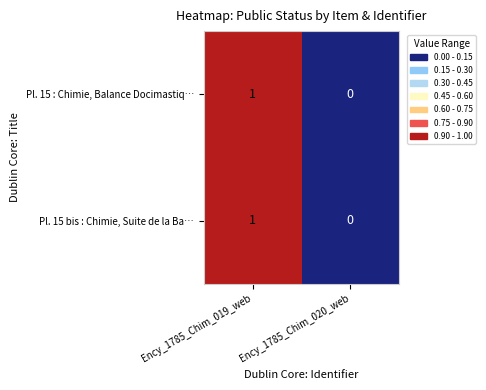

At which label is Pl. 15 : Chimie, Balance Docimastiq… closest to 0?

Ency_1785_Chim_020_web